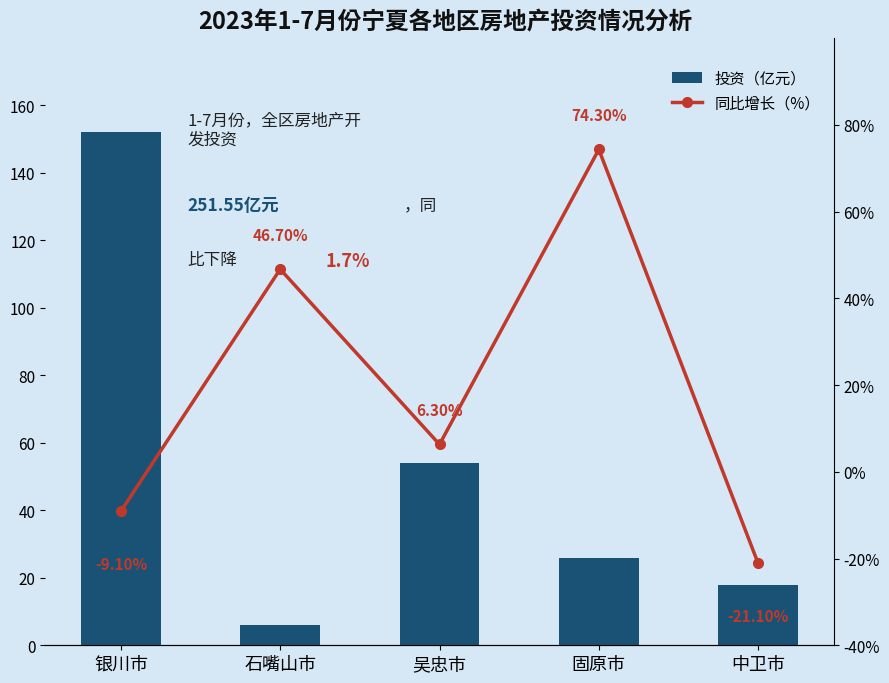

What is the sum of all 投资（亿元） values?

256.0